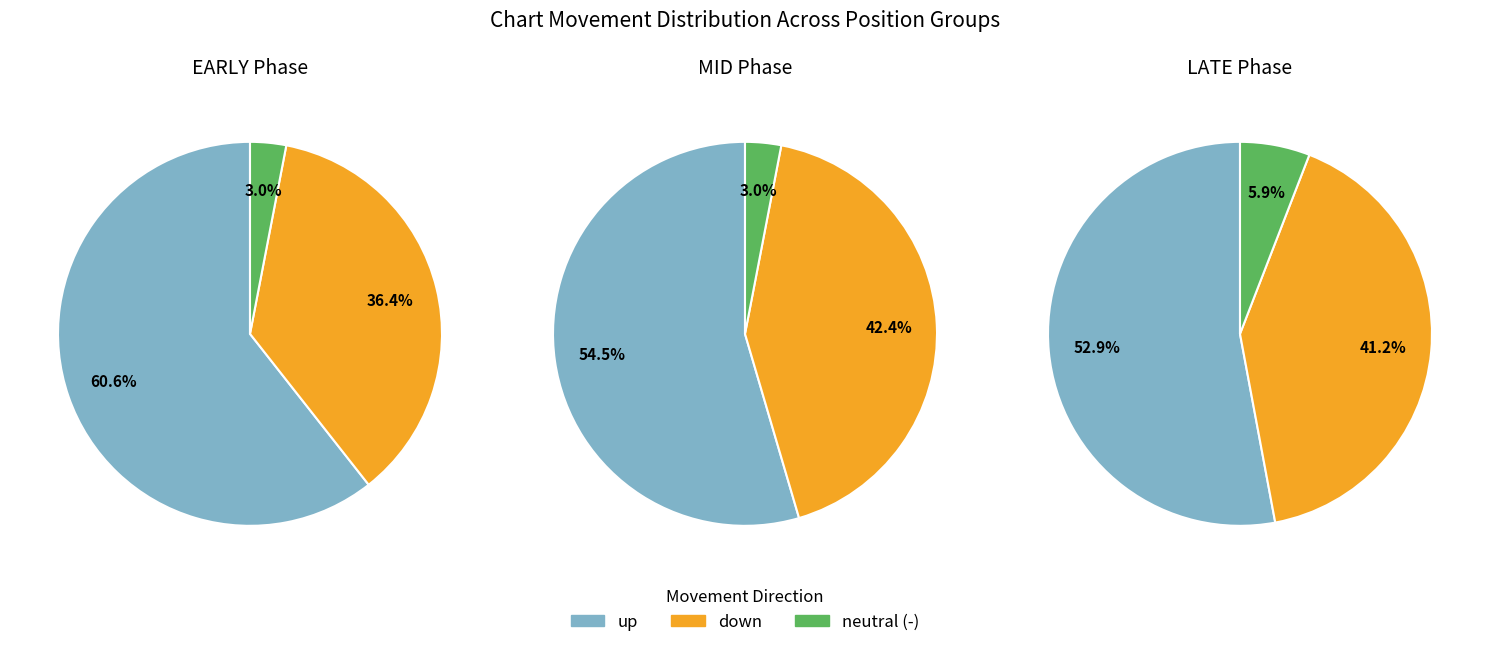

Does - account for over 50% of the chart?

No